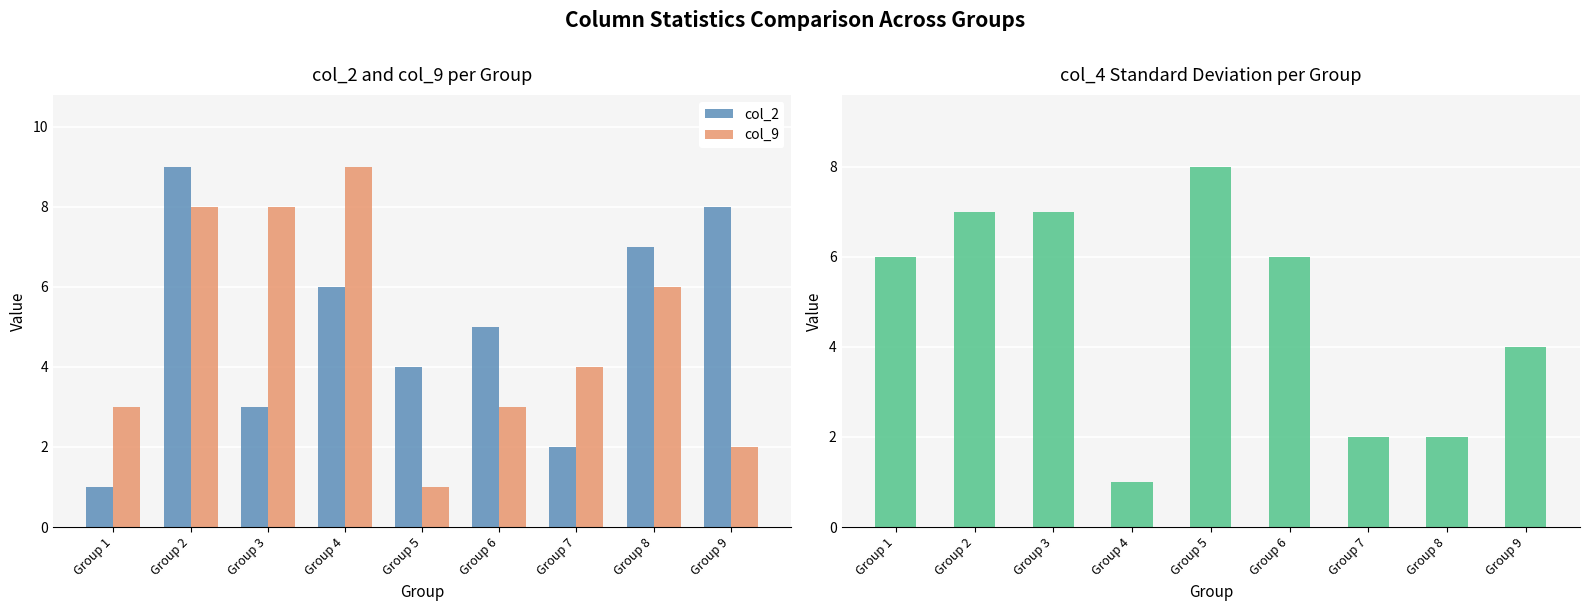

Is the value of col_2 at Group 5 greater than the value of col_4 at Group 6?

No